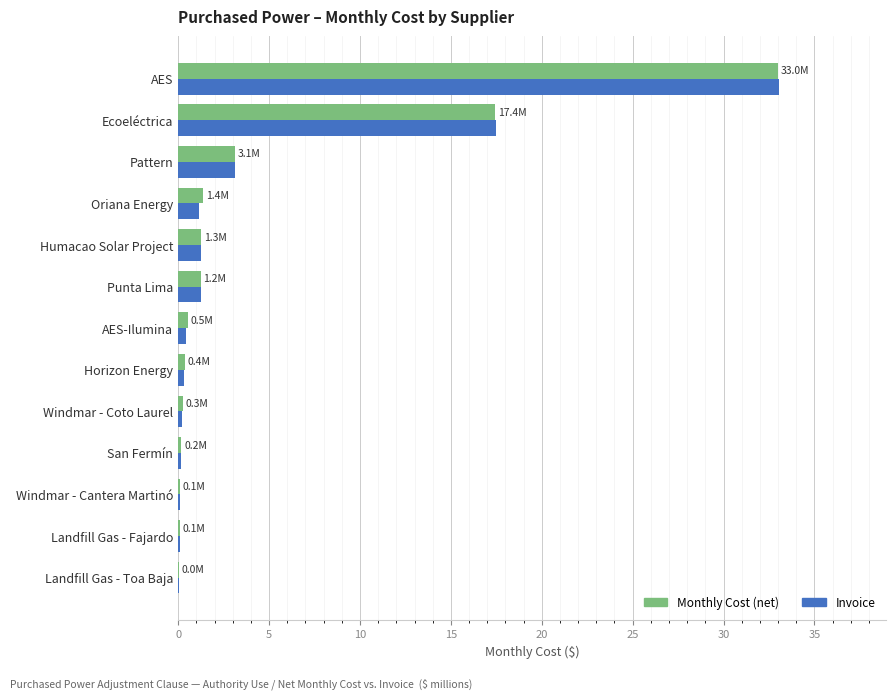

Is it true that Invoice equals 1.2 at Punta Lima?

True